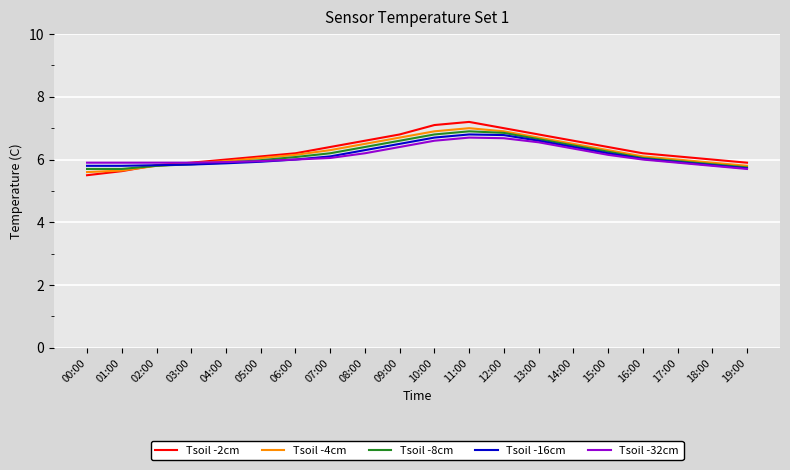

True or false: Tsoil -4cm has a value of 12.3 at 12:00.

False